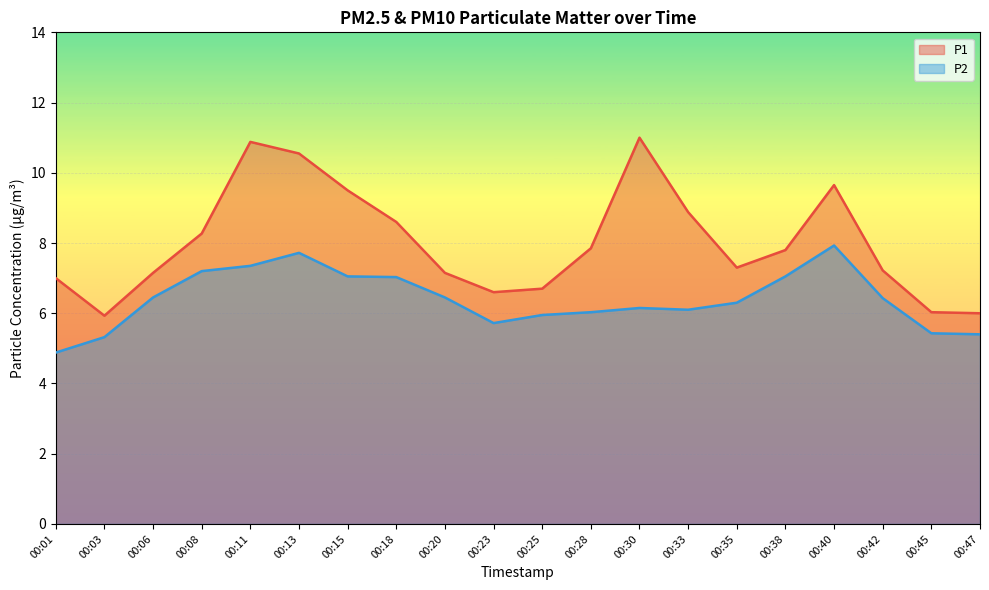

Is the value of P1 at 00:33 greater than the value of P2 at 00:38?

Yes